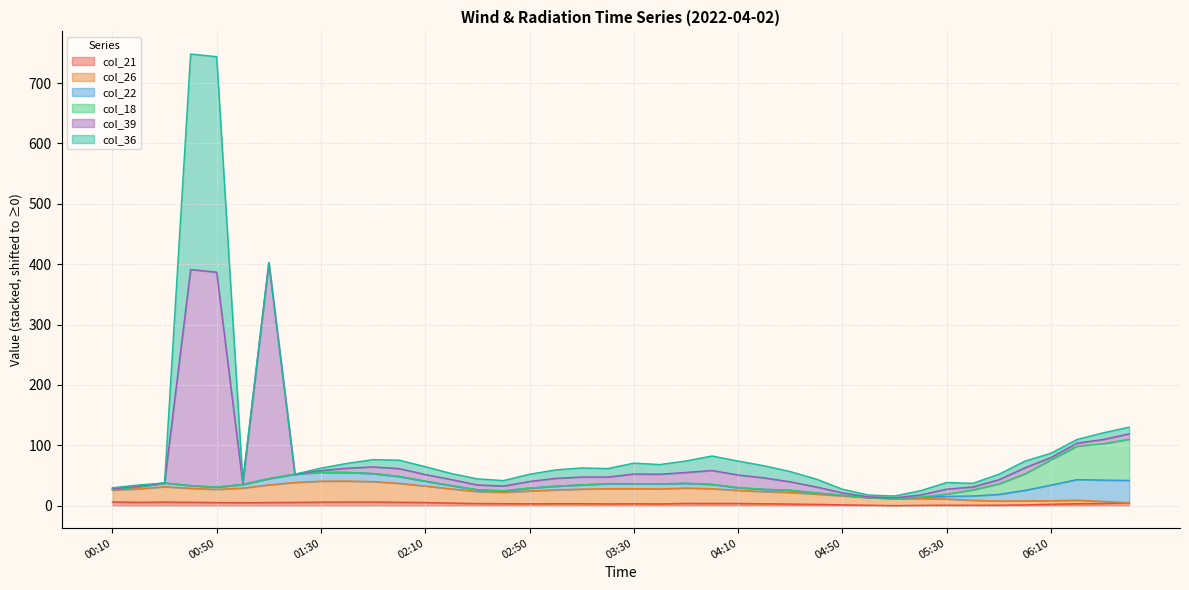

True or false: col_22 and col_21 cross at least once.

False